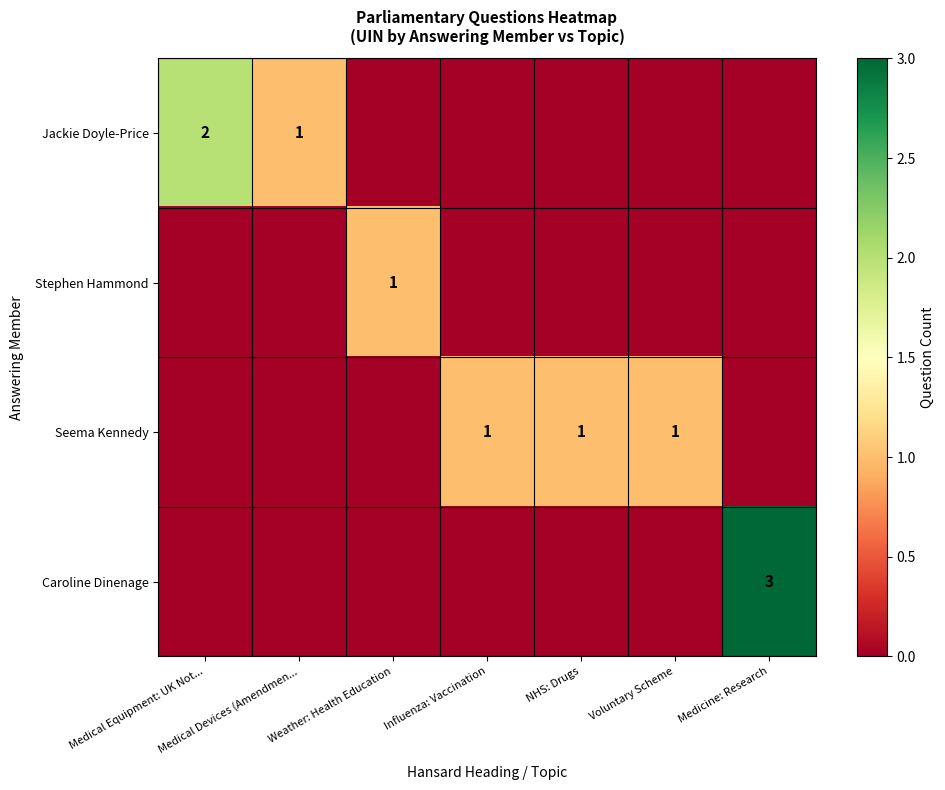

True or false: Seema Kennedy has a value of 1 at Influenza: Vaccination.

True